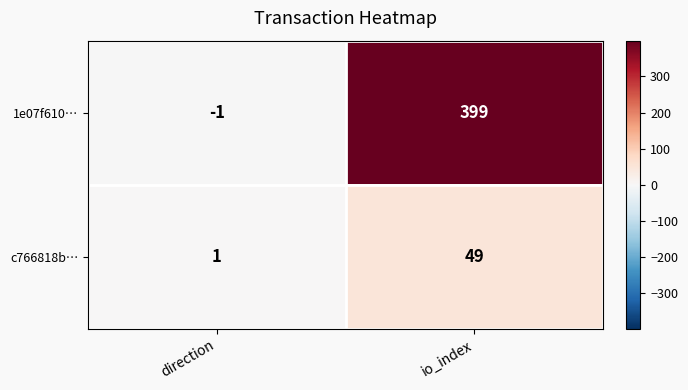

Which series has the widest spread of values?

1e07f610…